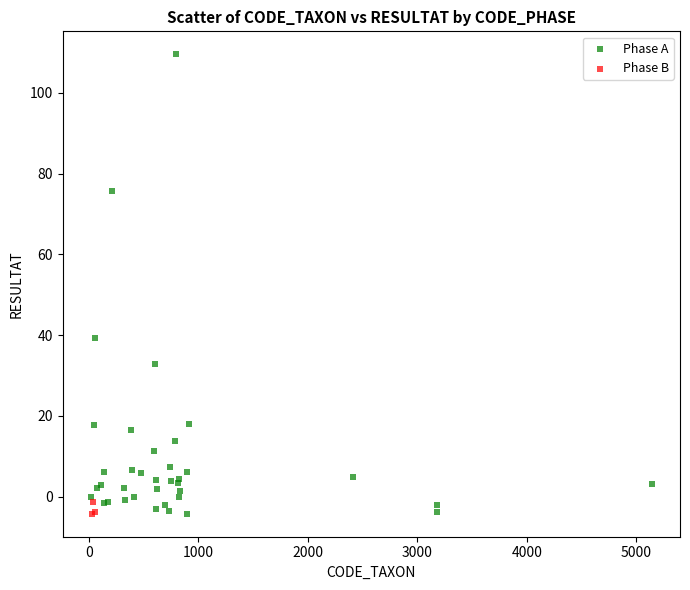

Which series contains the highest Y value?

Phase A